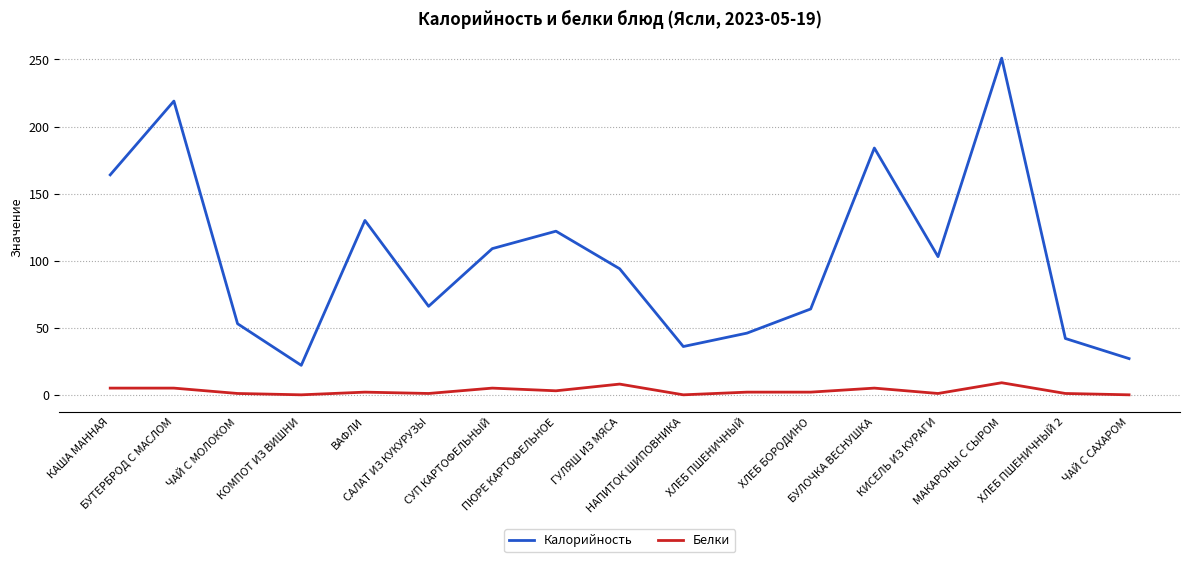

True or false: Калорийность and Белки intersect in this chart.

False